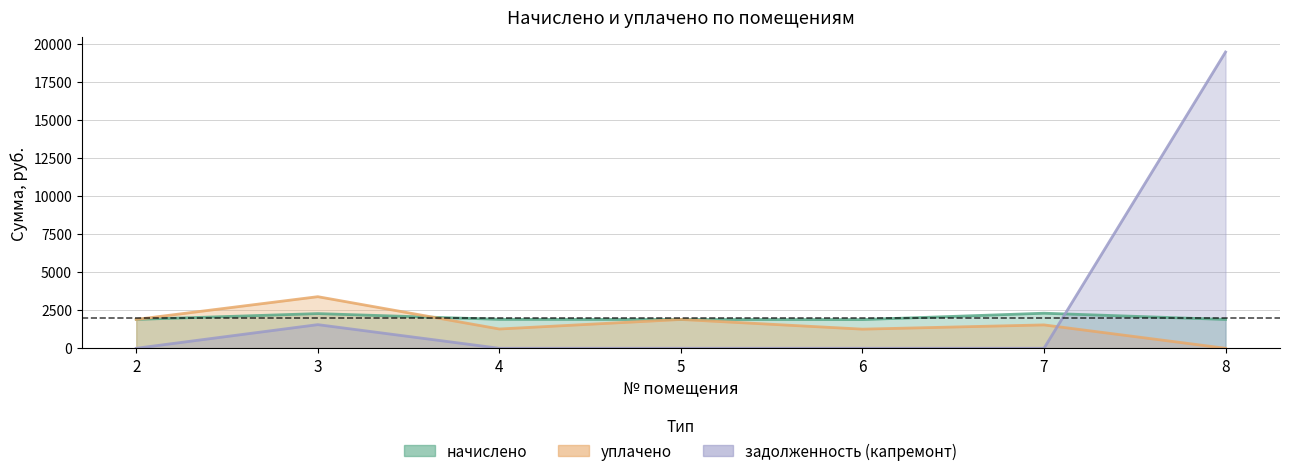

What is the spread (max minus min) of values at 3?

1834.3